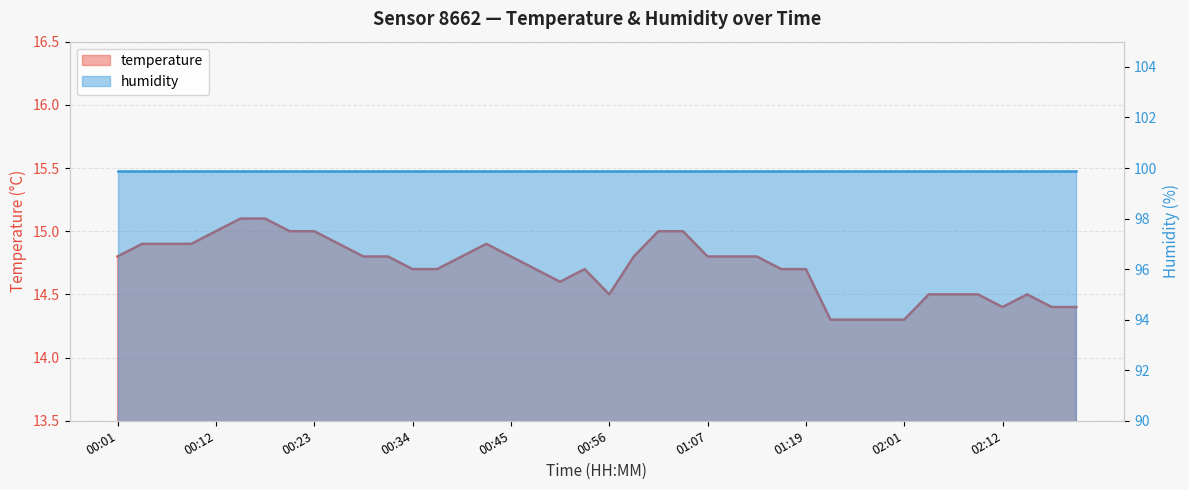

What is the smallest value displayed?

14.3